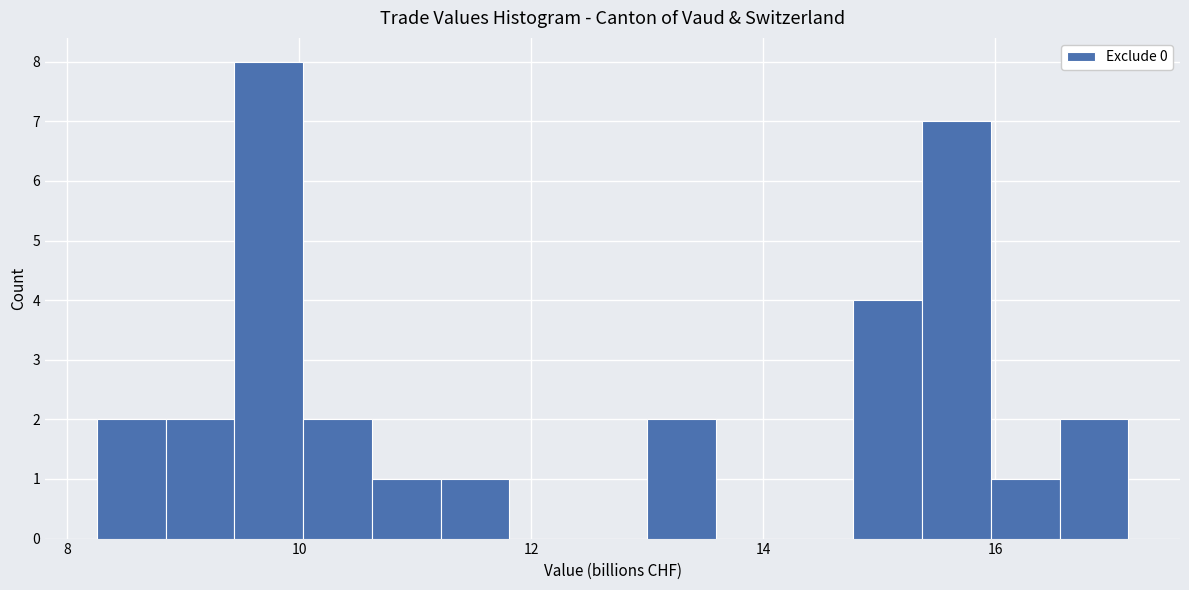

Around what value on the x-axis is the tallest bar? Give the approximate position of its centre, as read against the axis.

9.8